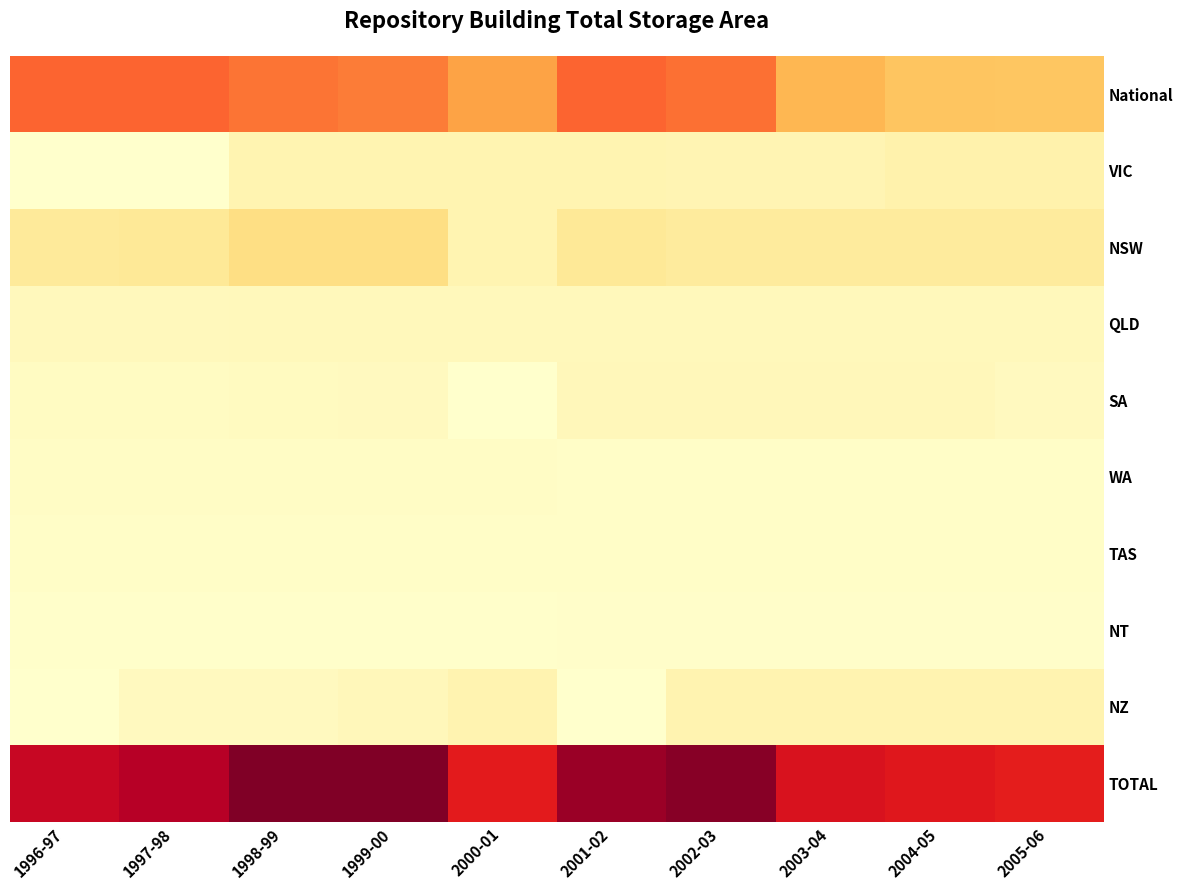

What is the total value across all series at 1998-99?

258686